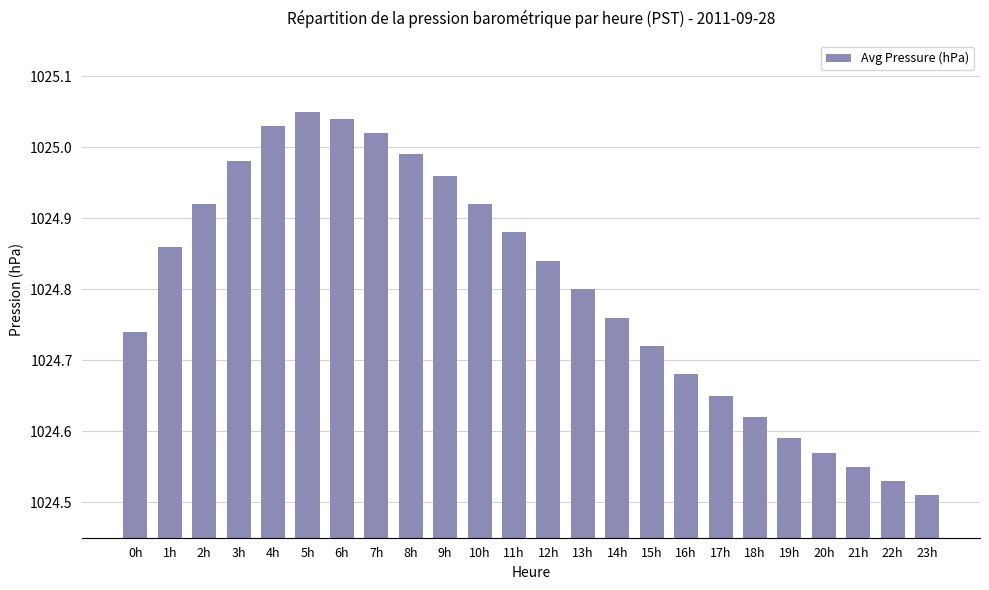

Between 8h and 15h, which is larger?

8h